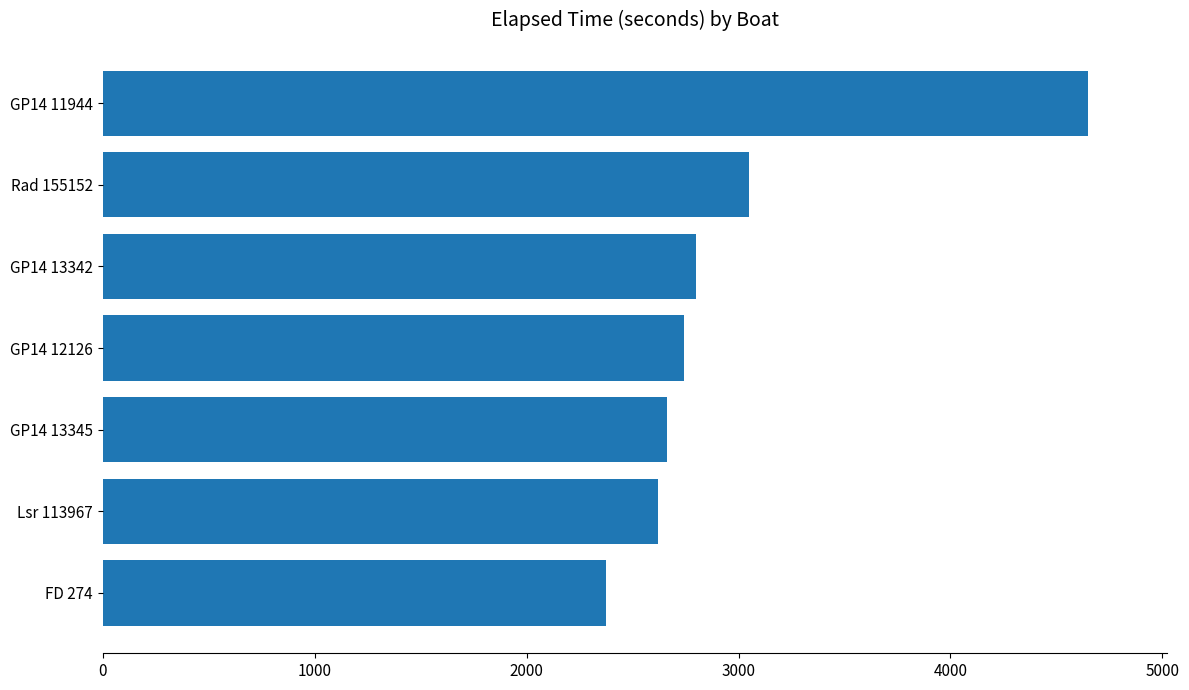

What is the maximum value shown in the chart?

4650